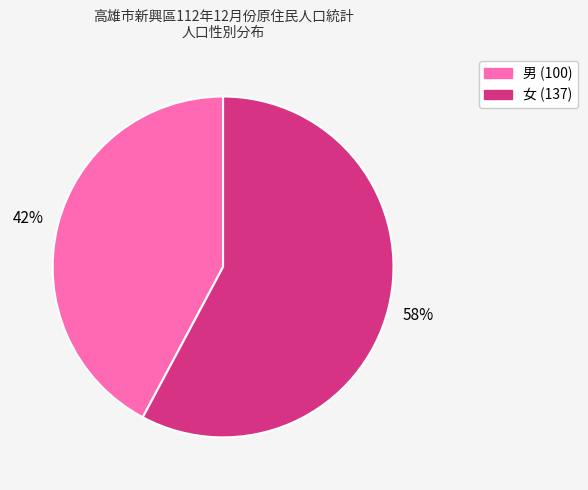

Rank the categories by value from highest to lowest.

女, 男